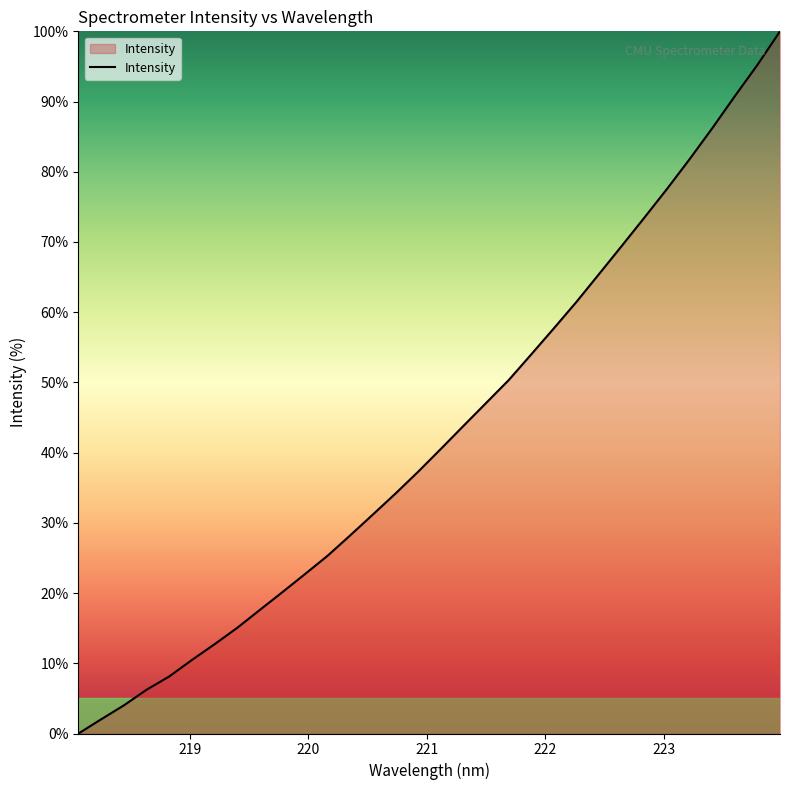

What is the difference between the maximum and minimum values?

100.0